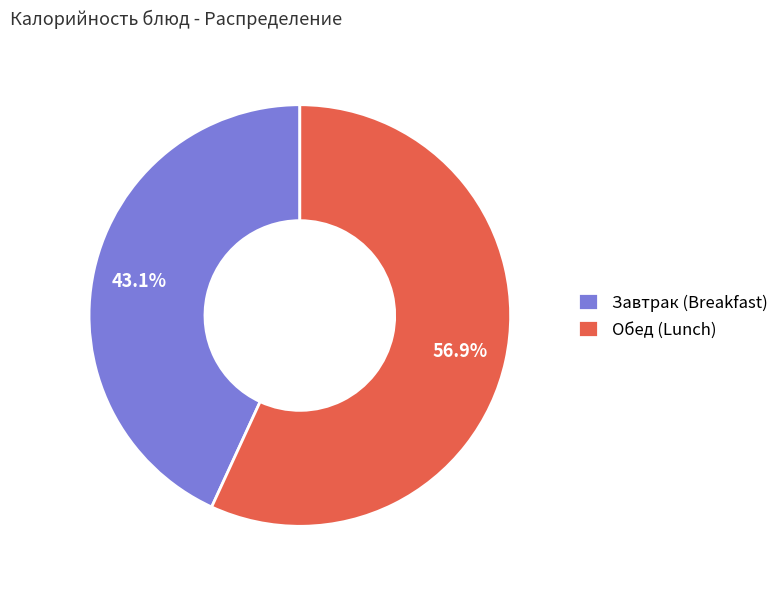

What is the smallest slice in the pie chart?

Завтрак (Breakfast)